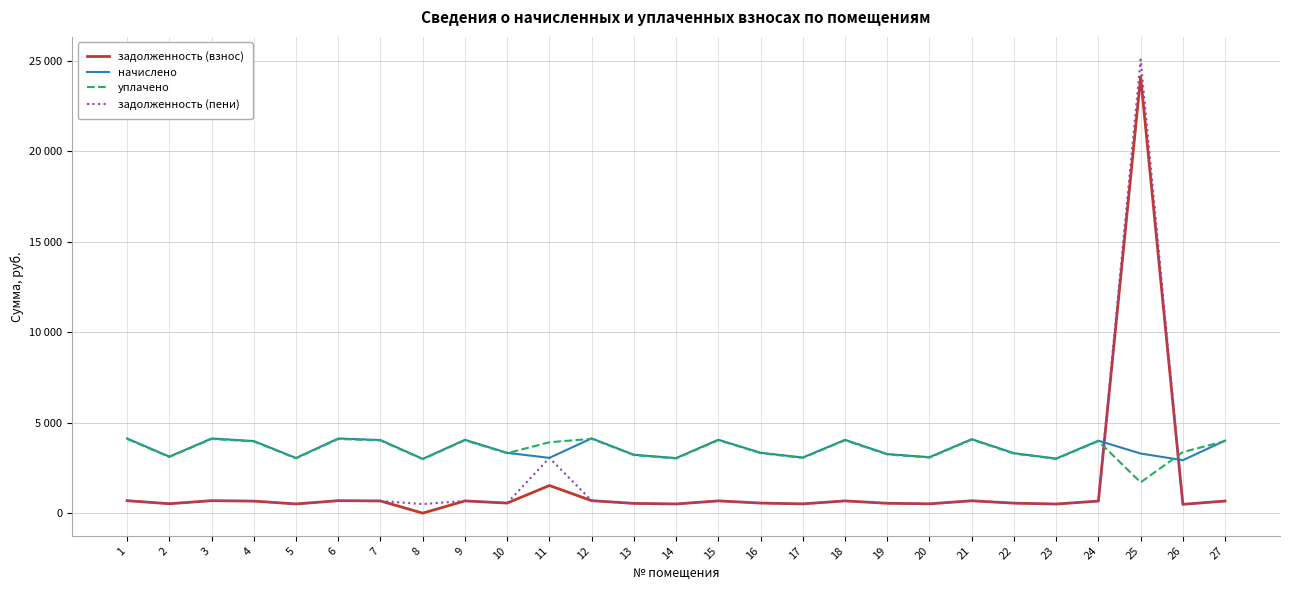

Where is начислено nearest to the value 3527?

16